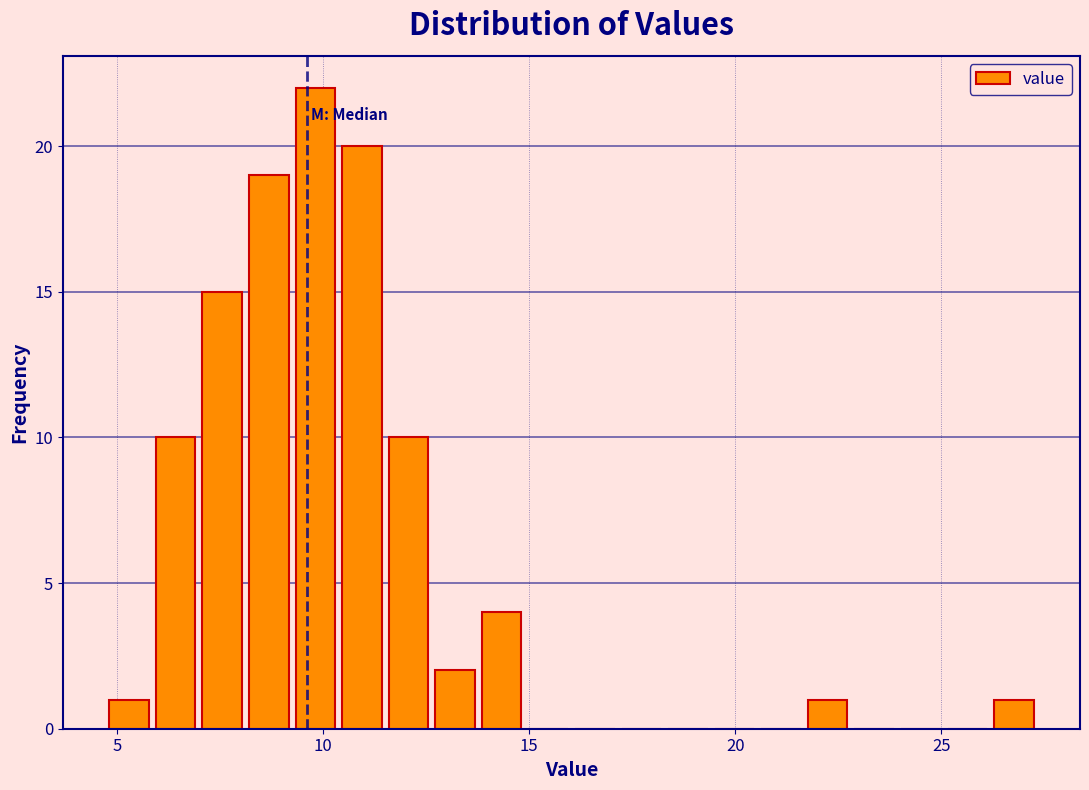

Read against the x-axis, roughly where is the centre of the tallest bar?

10.0